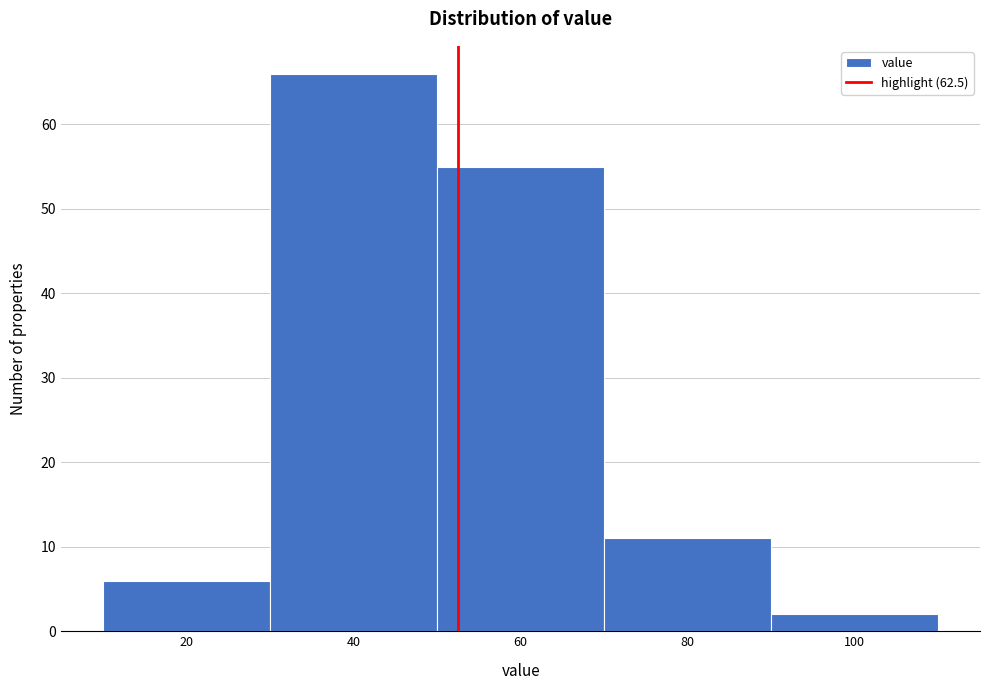

Reading left to right, extract all data points from this chart.

20=6	40=66	60=55	80=11	100=2